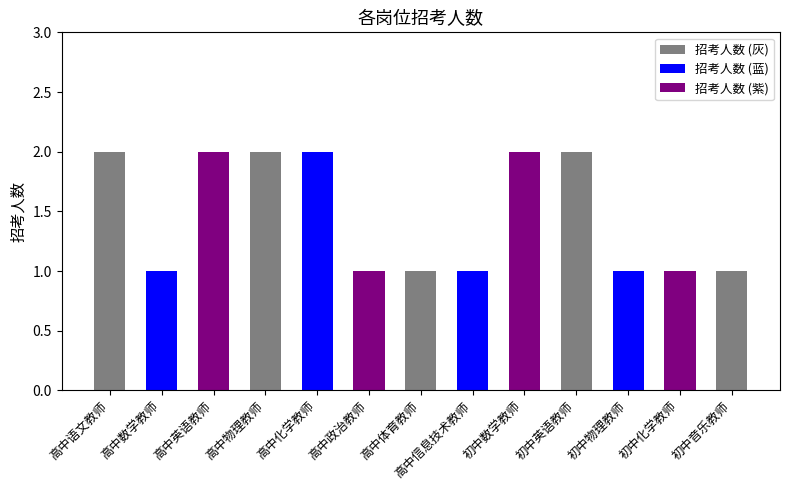

Are the bars horizontal?

No